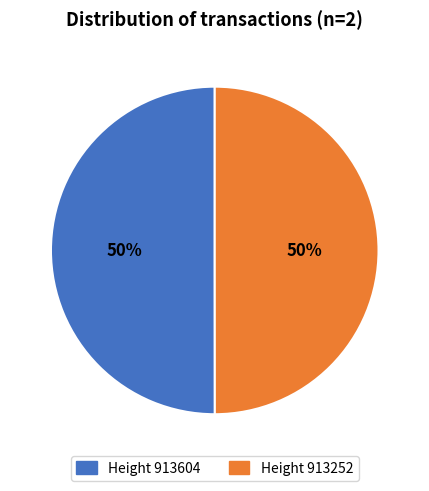

To the nearest percent, what portion does Height 913252 represent?

50%